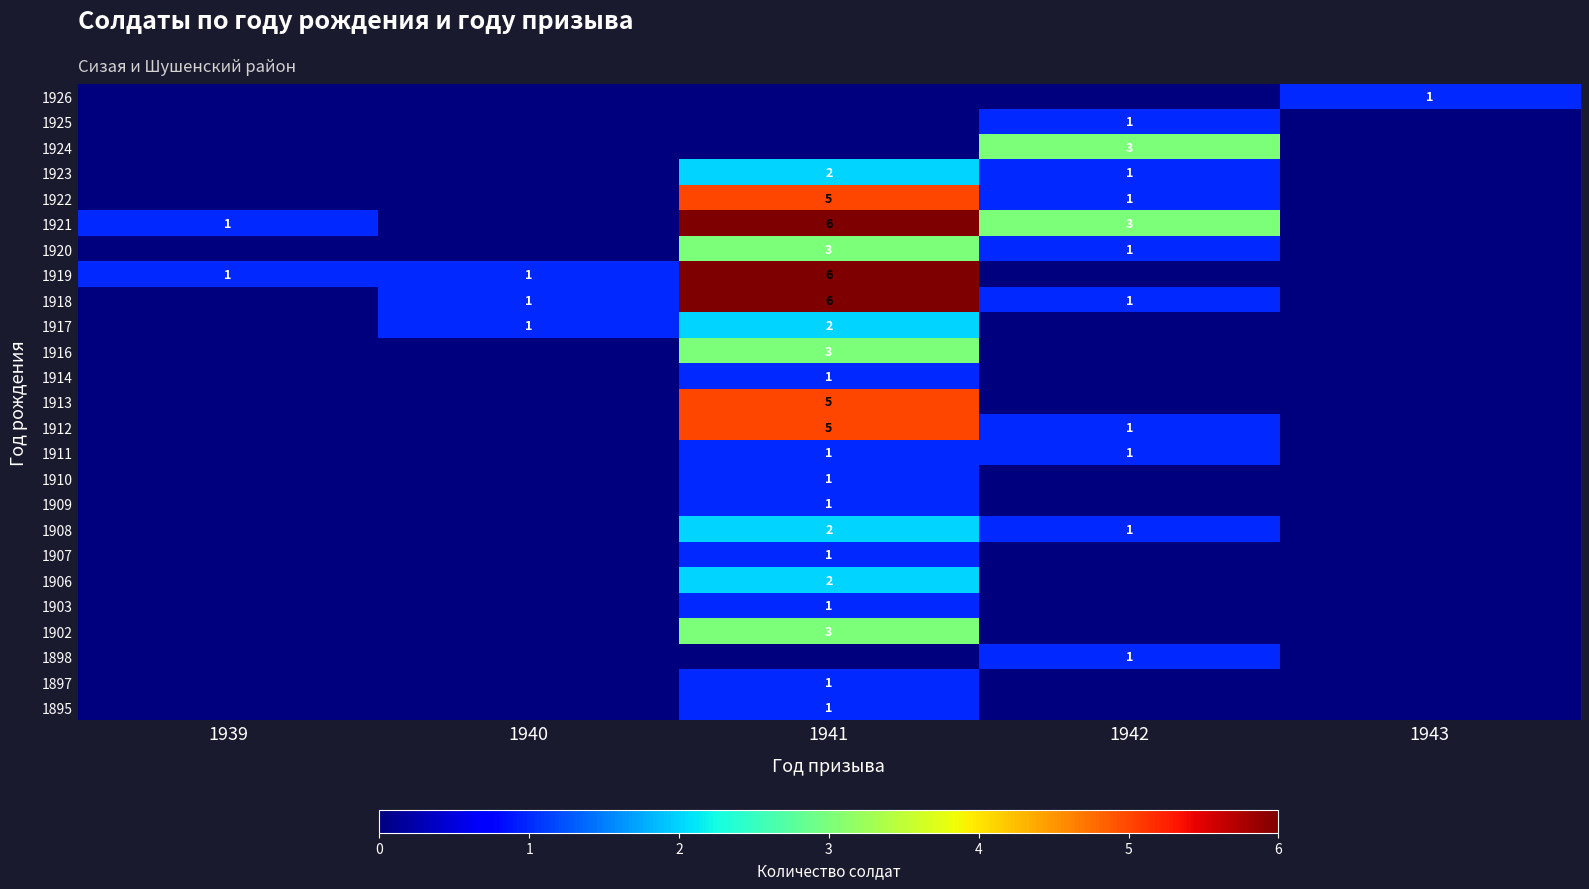

What is the total value across all series at 1942?

15